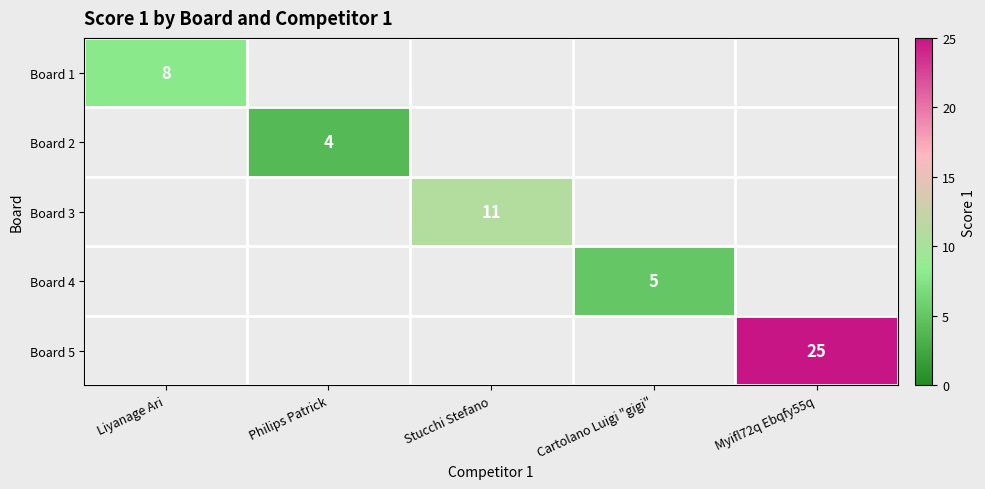

Is it true that Board 1 equals 8 at Liyanage Ari?

True